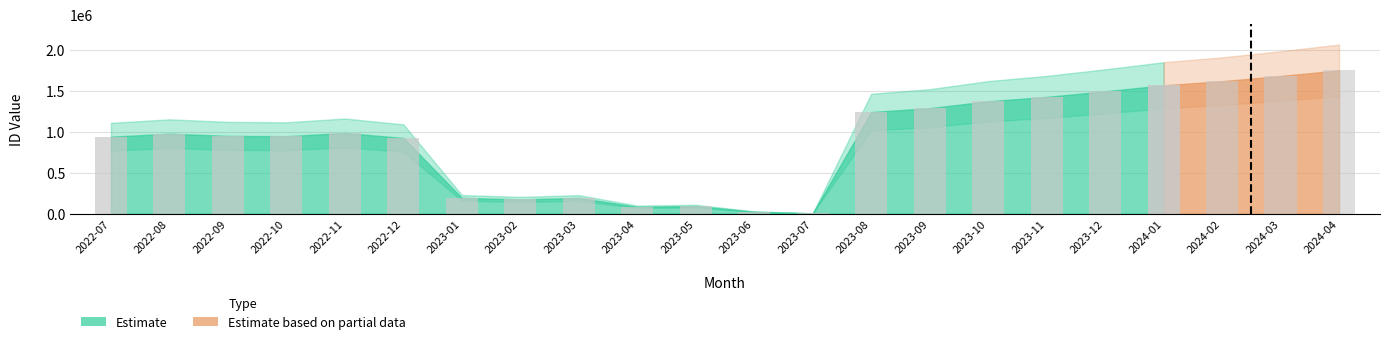

Where does the data first go above 974100?

2022-11